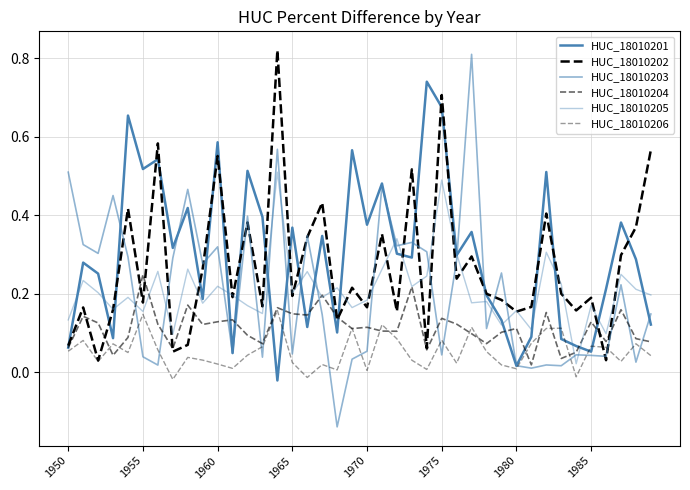

Does the chart display data point markers on the line(s)?

No